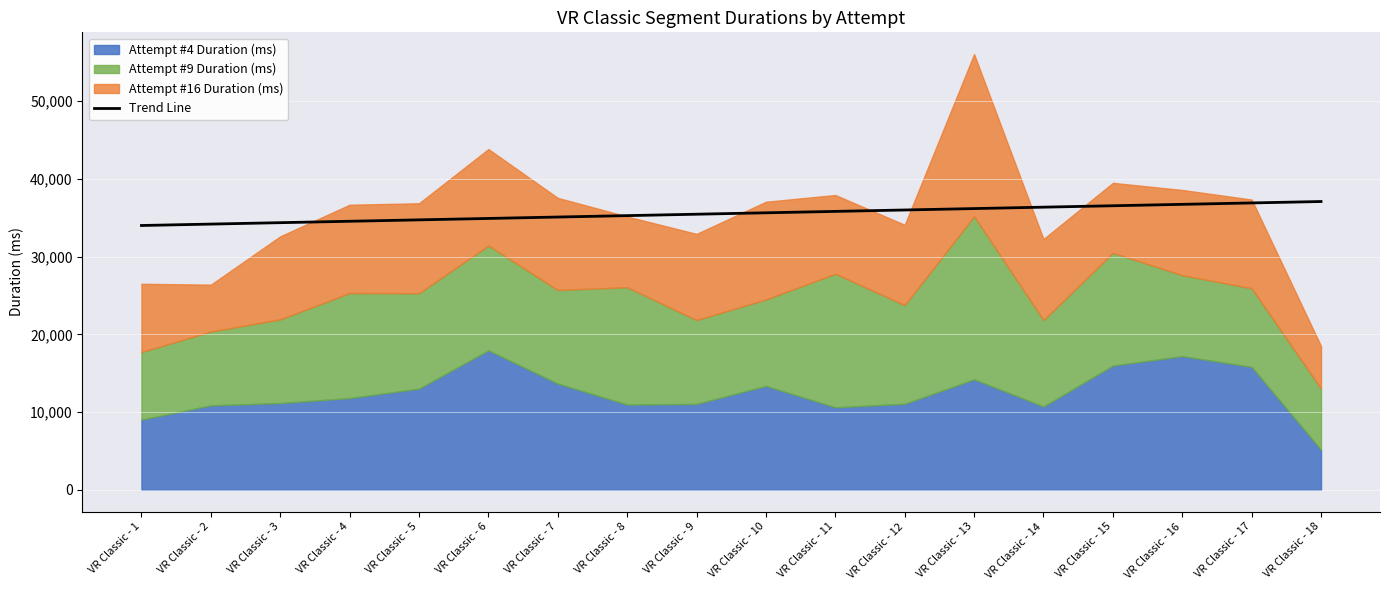

Reading left to right, list all the values displayed in this chart.

34010.1	34191.6	34373.0	34554.5	34736.0	34917.5	35098.9	35280.4	35461.9	35643.3	35824.8	36006.3	36187.8	36369.2	36550.7	36732.2	36913.7	37095.1